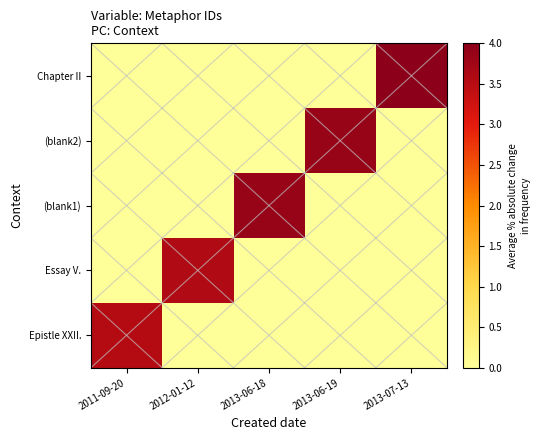

Reading right to left, transcribe all the data shown in this chart.

Epistle XXII.: 2013-07-13=0.0	2013-06-19=0.0	2013-06-18=0.0	2012-01-12=0.0	2011-09-20=3.5
Essay V.: 2013-07-13=0.0	2013-06-19=0.0	2013-06-18=0.0	2012-01-12=3.6	2011-09-20=0.0
(blank1): 2013-07-13=0.0	2013-06-19=0.0	2013-06-18=3.9	2012-01-12=0.0	2011-09-20=0.0
(blank2): 2013-07-13=0.0	2013-06-19=3.9	2013-06-18=0.0	2012-01-12=0.0	2011-09-20=0.0
Chapter II: 2013-07-13=4.0	2013-06-19=0.0	2013-06-18=0.0	2012-01-12=0.0	2011-09-20=0.0